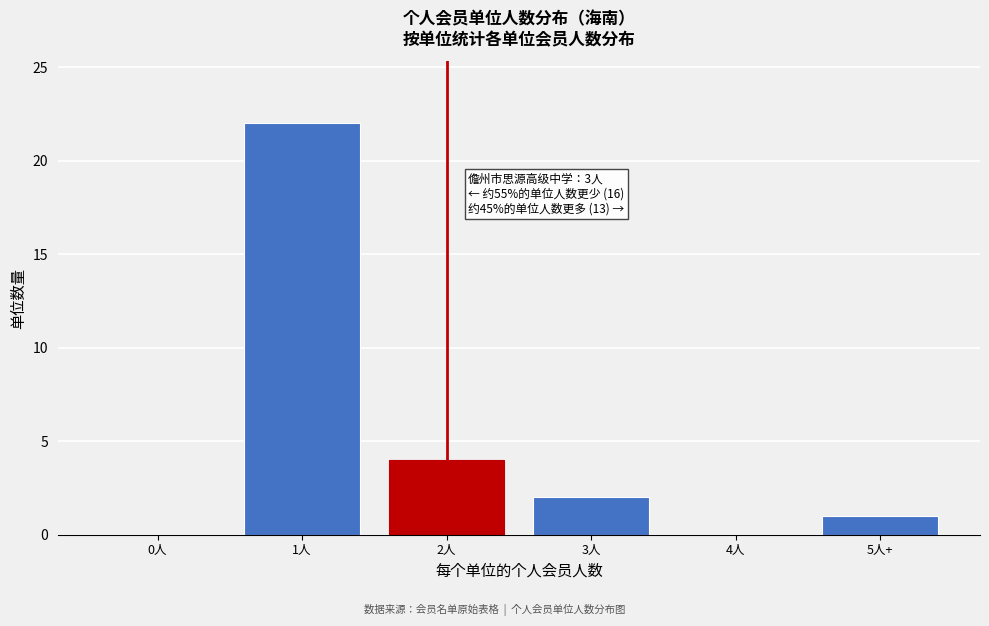

Reading right to left, what are all the values shown in this chart?

5人+=1	4人=0	3人=2	2人=4	1人=22	0人=0